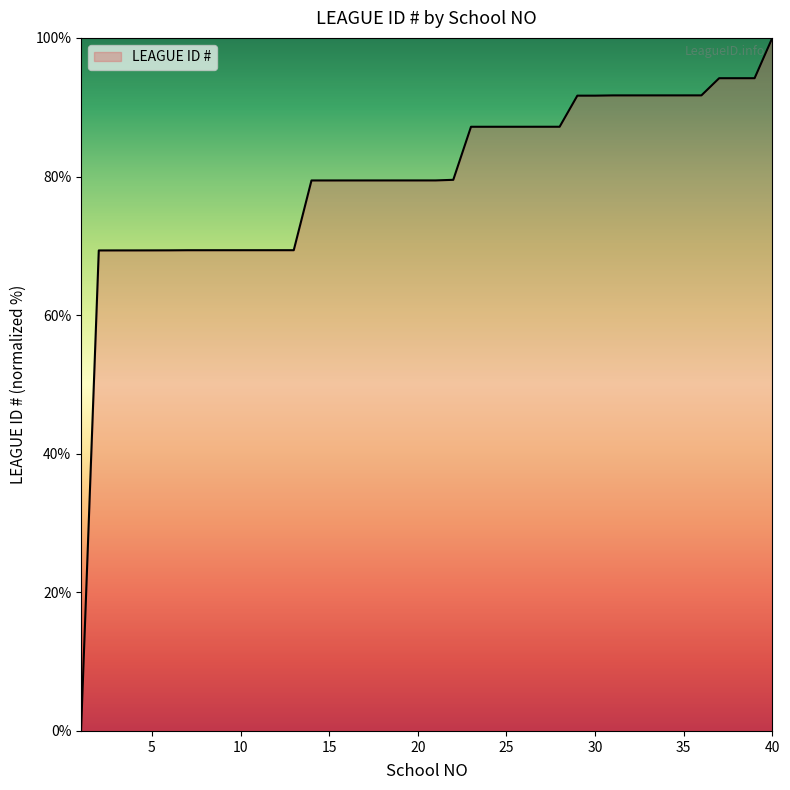

What is the greatest value displayed?

100.0